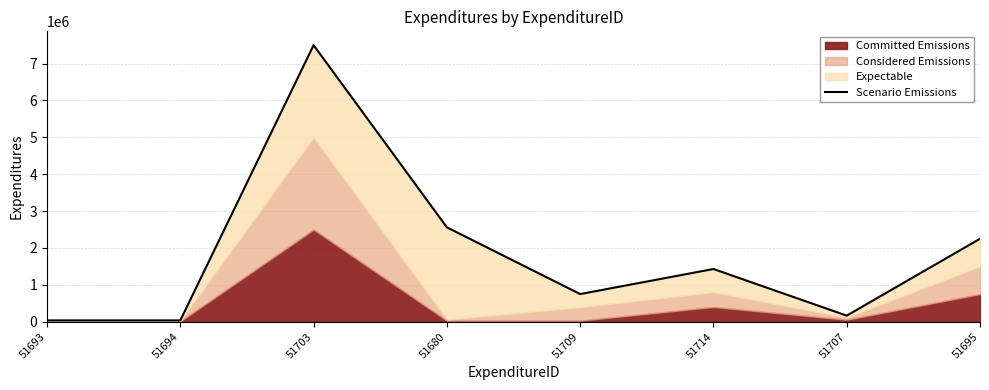

Rank the categories by value from highest to lowest.

51703, 51680, 51695, 51714, 51709, 51707, 51693, 51694